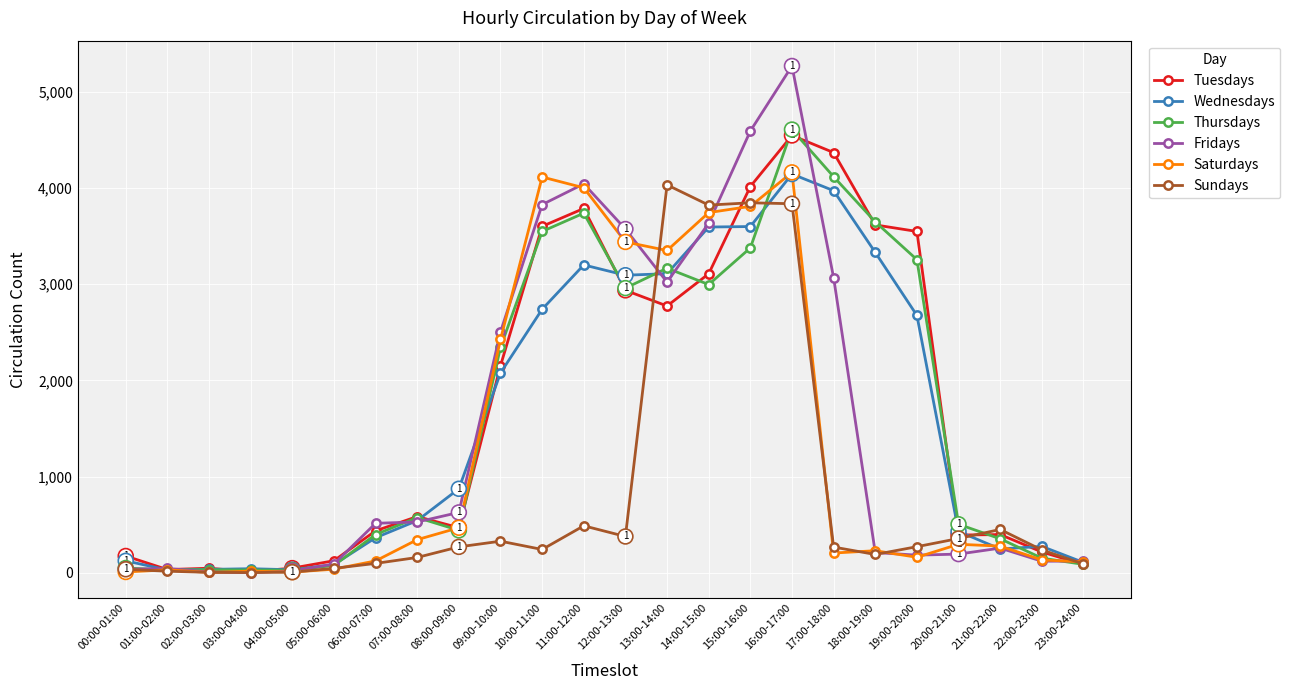

What is the value of the Sundays point at the 17th from the left?

3837